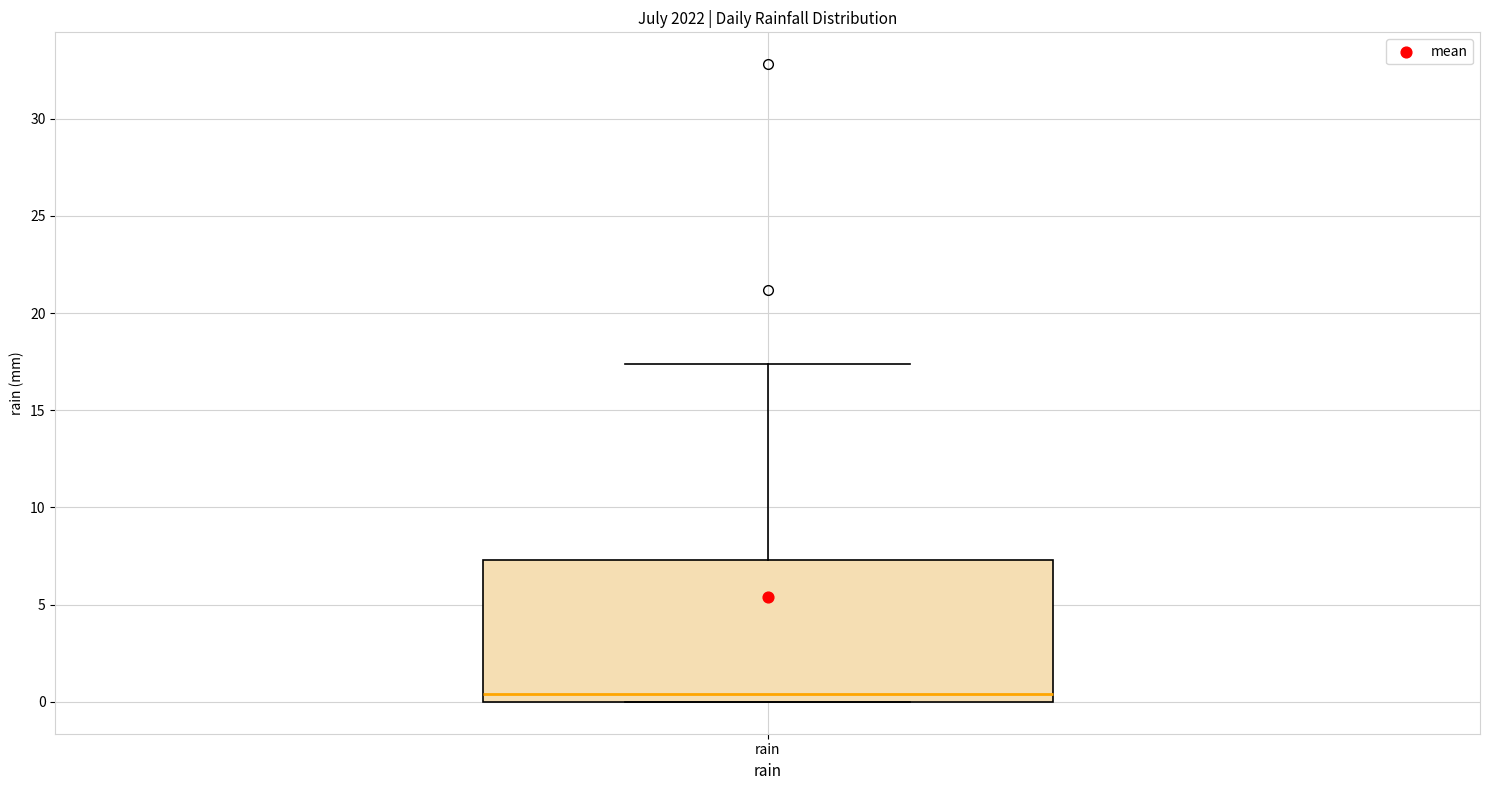

Read this box plot against the y-axis: the position of the median line, the range covered by the box, and the ends of both whiskers. The values are not printed on the chart, so give them approximately, as read against the axis.

median 0.5, box 0.0 to 7.5, whiskers 0.0 to 17.5